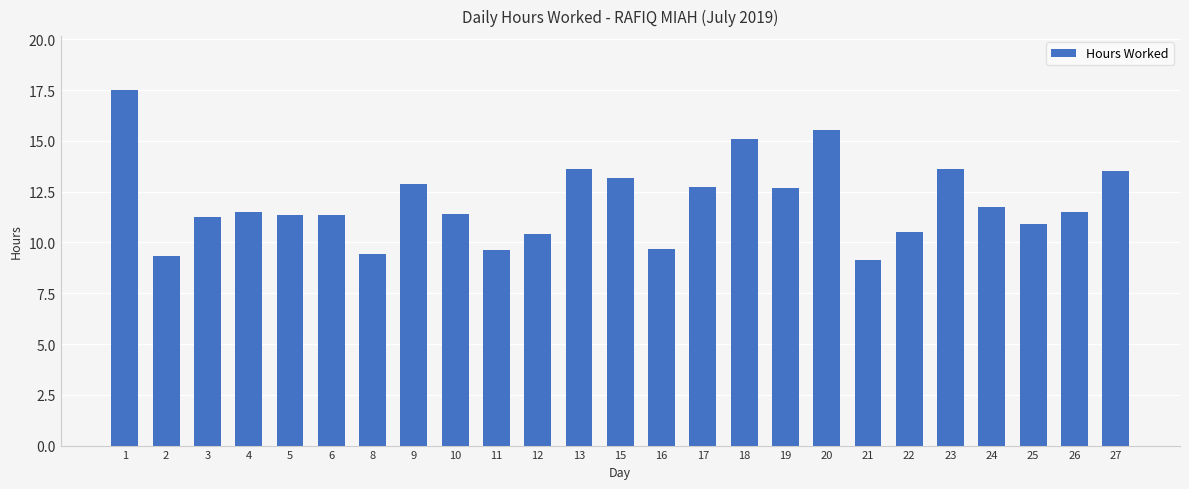

What is the change in value from 22 to 23?

+3.1